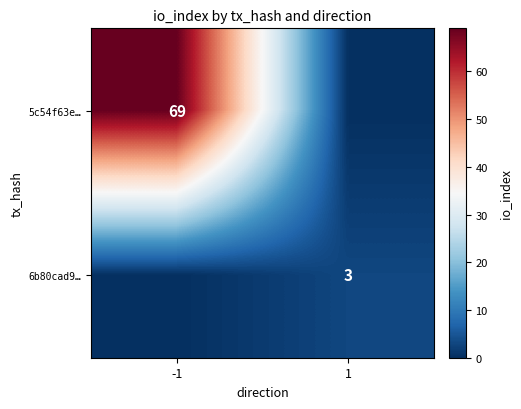

Is it true that 5c54f63e… equals 114 at -1?

False